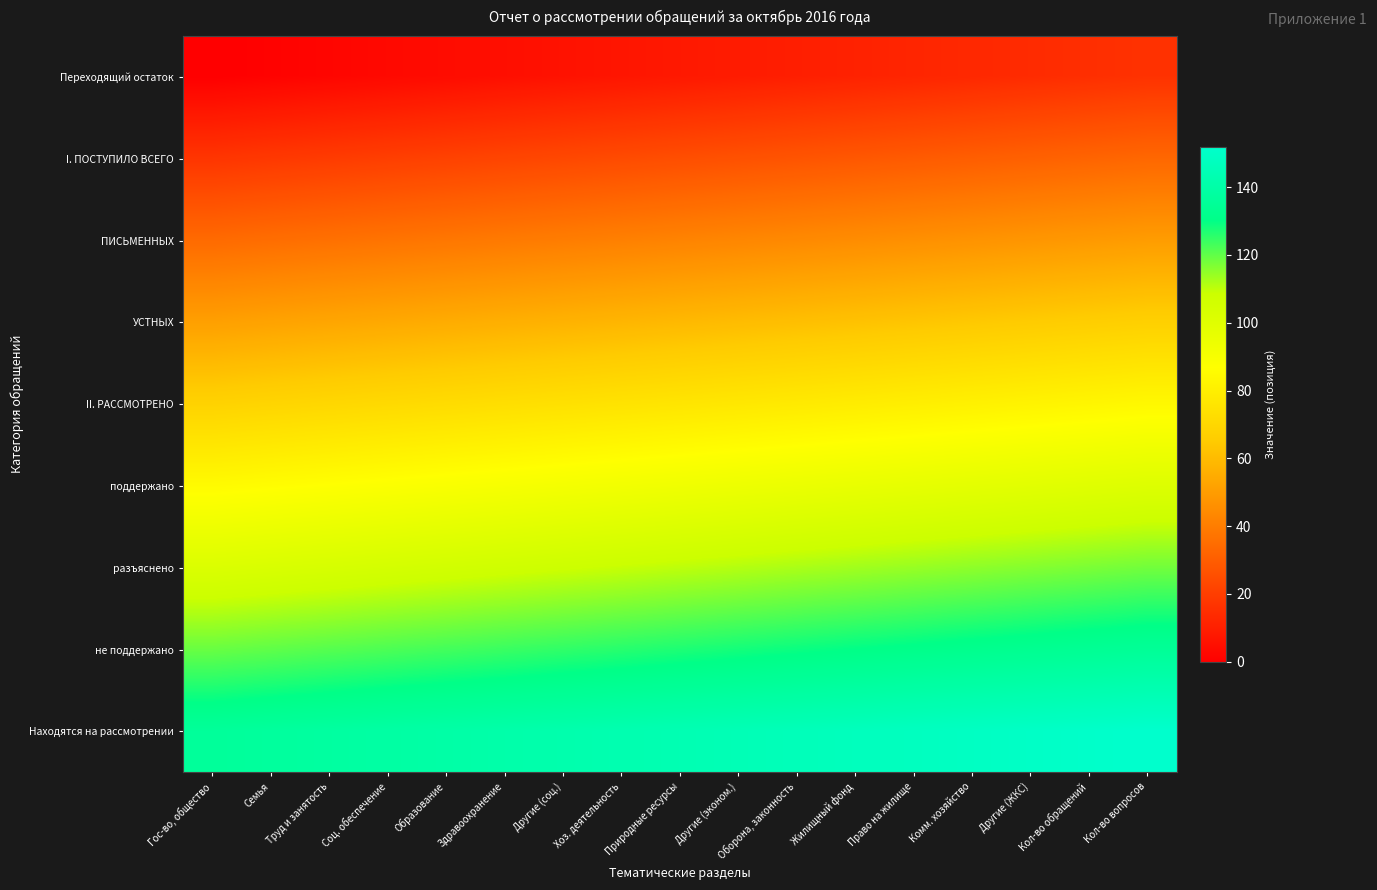

What is the difference between the highest and lowest values at Кол-во обращений?

136